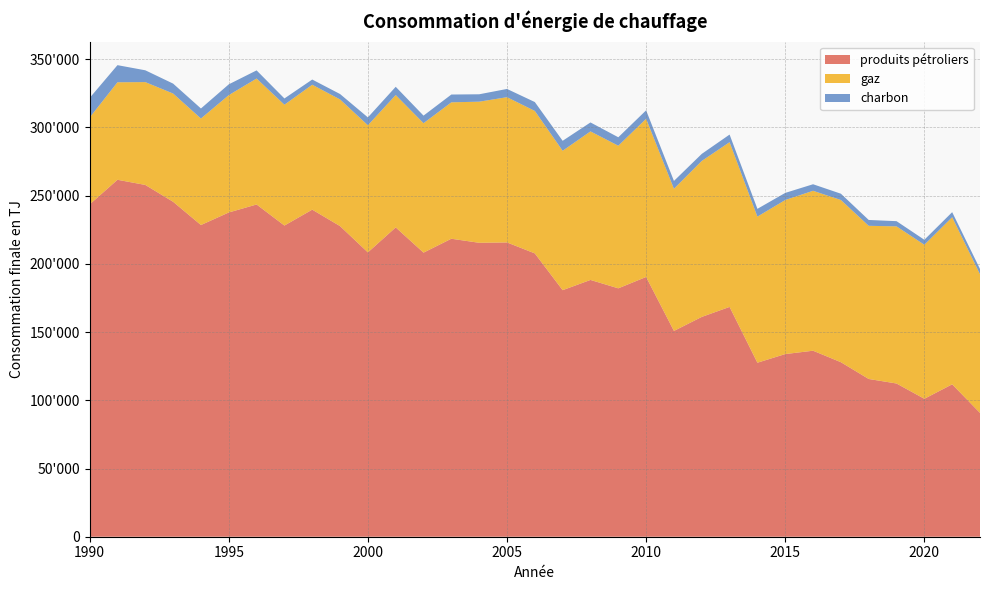

Reading right to left, extract all data points from this chart.

produits pétroliers: 2022=90770	2021=111710	2020=101110	2019=112310	2018=115630	2017=127930	2016=136350	2015=133890	2014=127550	2013=168460	2012=161130	2011=150850	2010=190410	2009=182080	2008=188230	2007=180730	2006=207680	2005=215720	2004=215460	2003=218430	2002=208240	2001=226750	2000=208430	1999=227680	1998=239750	1997=228100	1996=243540	1995=237680	1994=228480	1993=245520	1992=257870	1991=261650	1990=243600
gaz: 2022=101650	2021=122500	2020=112900	2019=115190	2018=112280	2017=118900	2016=117230	2015=112930	2014=107100	2013=120760	2012=114330	2011=104220	2010=115940	2009=104540	2008=108890	2007=102190	2006=104430	2005=106470	2004=103440	2003=100000	2002=94880	2001=97030	2000=93180	1999=92860	1998=91570	1997=88570	1996=92340	1995=86010	1994=78080	1993=79340	1992=75380	1991=71480	1990=63670
charbon: 2022=3850	2021=3700	2020=3660	2019=3810	2018=4290	2017=4610	2016=4790	2015=5210	2014=5700	2013=5570	2012=5170	2011=5740	2010=6210	2009=6190	2008=6560	2007=7300	2006=6520	2005=6040	2004=5420	2003=5710	2002=5560	2001=6030	2000=5770	1999=3960	1998=3810	1997=4590	1996=5960	1995=7920	1994=7350	1993=7280	1992=8660	1991=12540	1990=14360